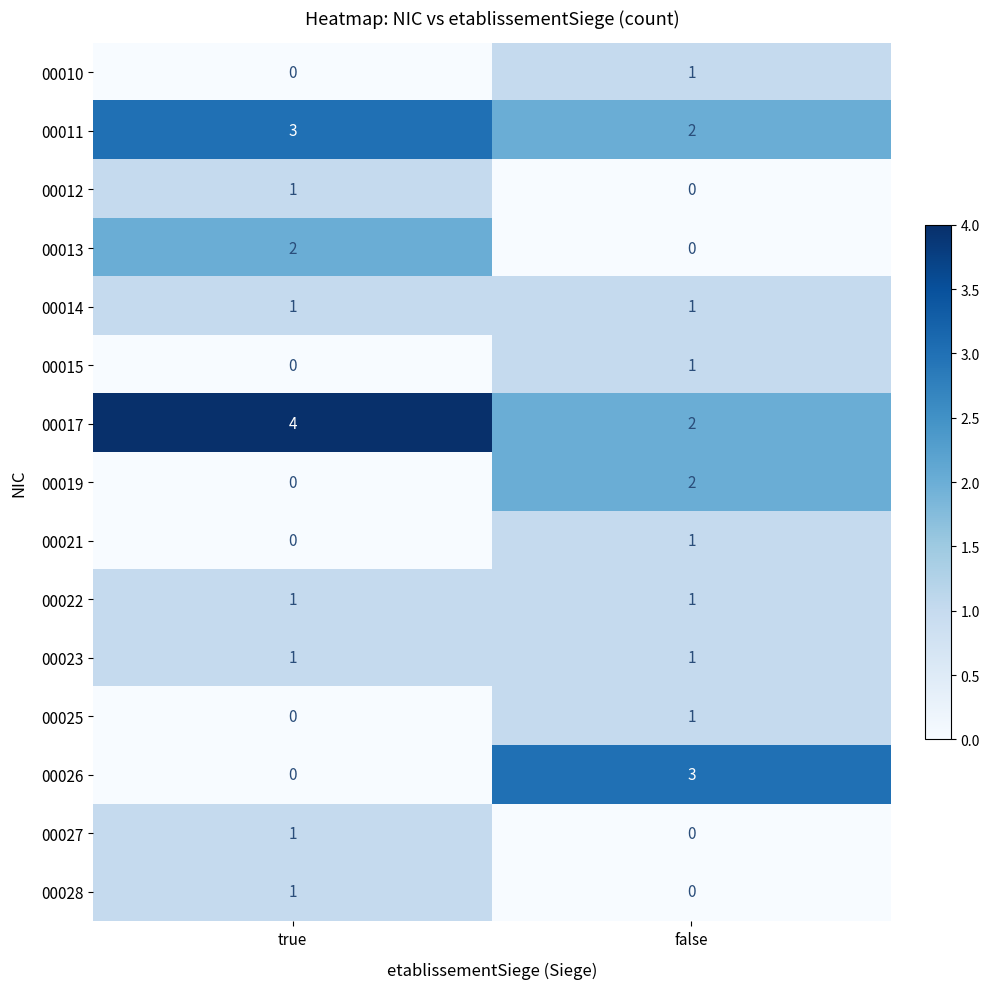

At which category is the sum across all series the highest?

false